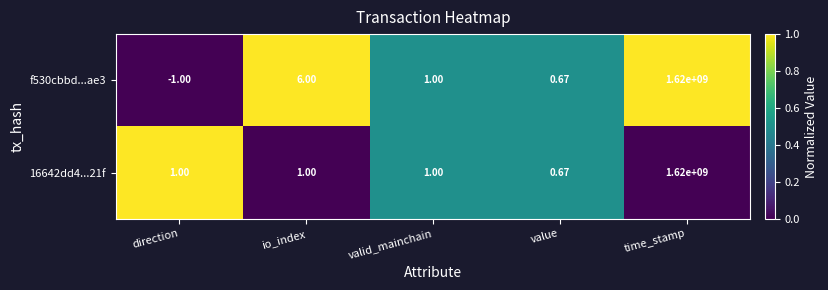

At which label is f530cbbd...ae3 closest to 809999999?

io_index